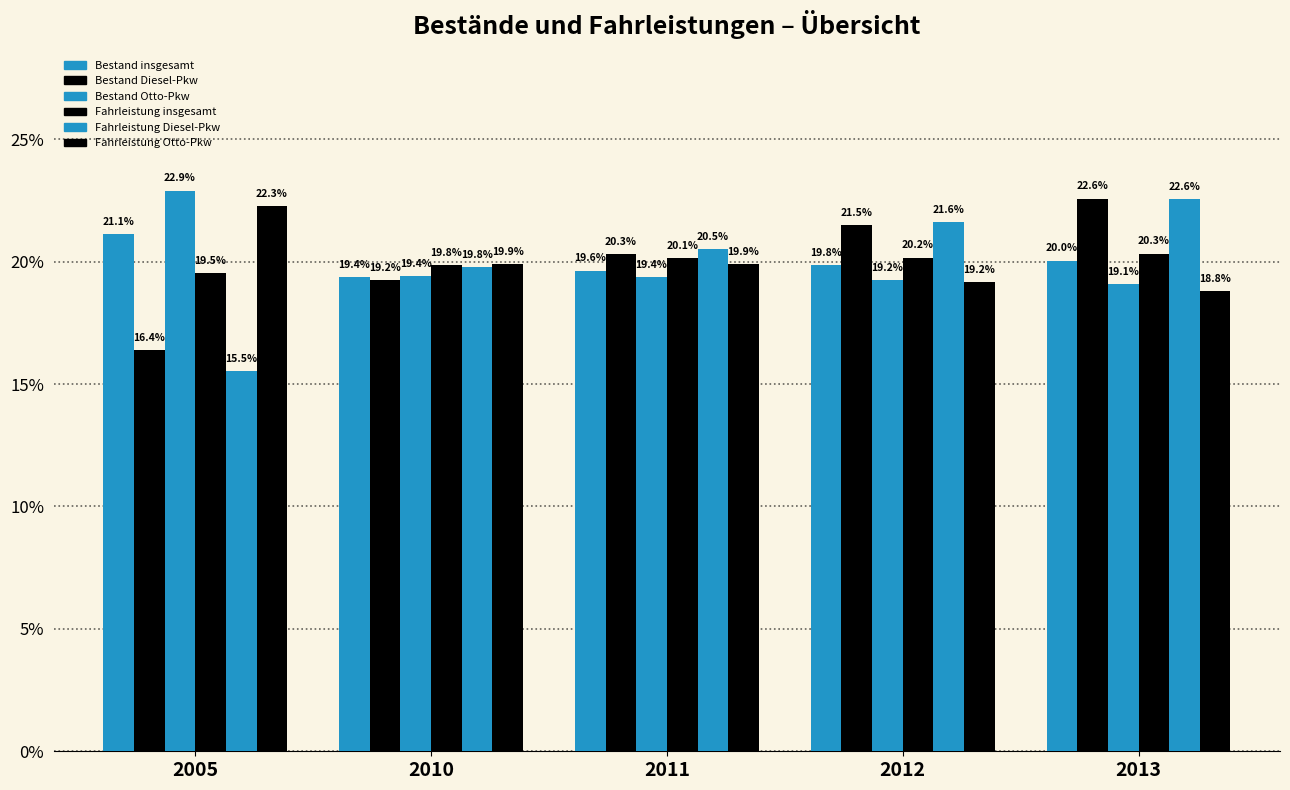

Are the bars horizontal?

No